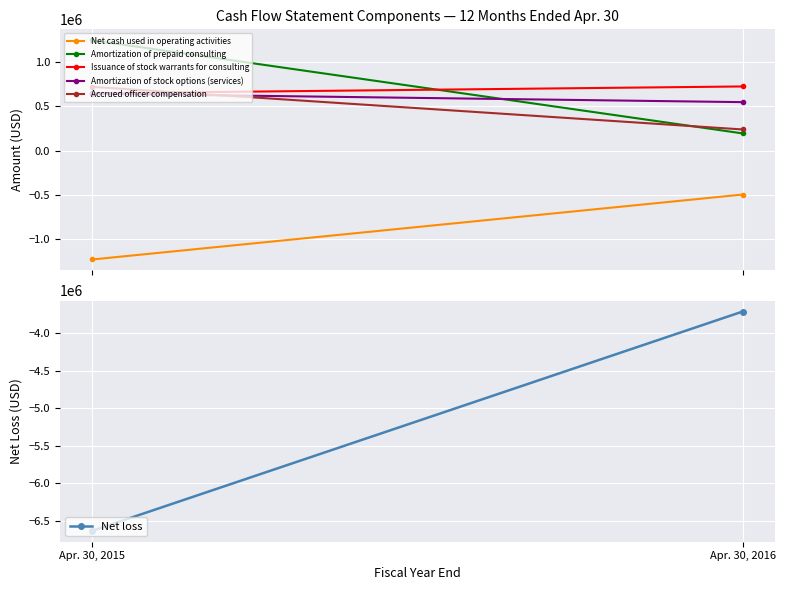

Count the Accrued officer compensation values in the range 240000 to 720000.

2